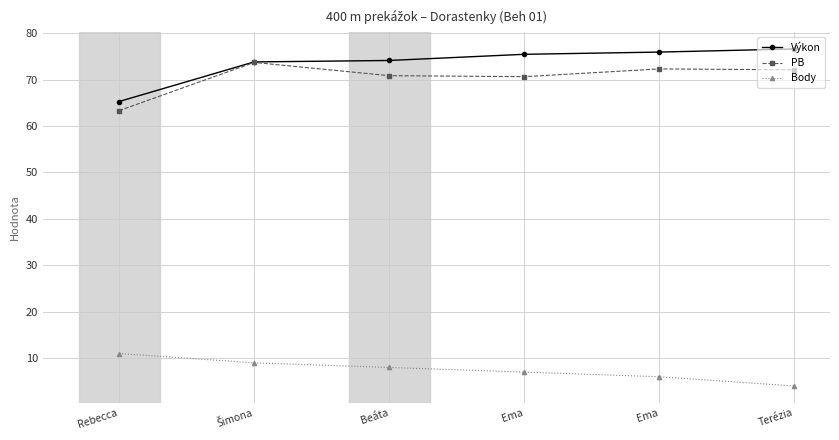

Does the chart have visible grid lines?

Yes